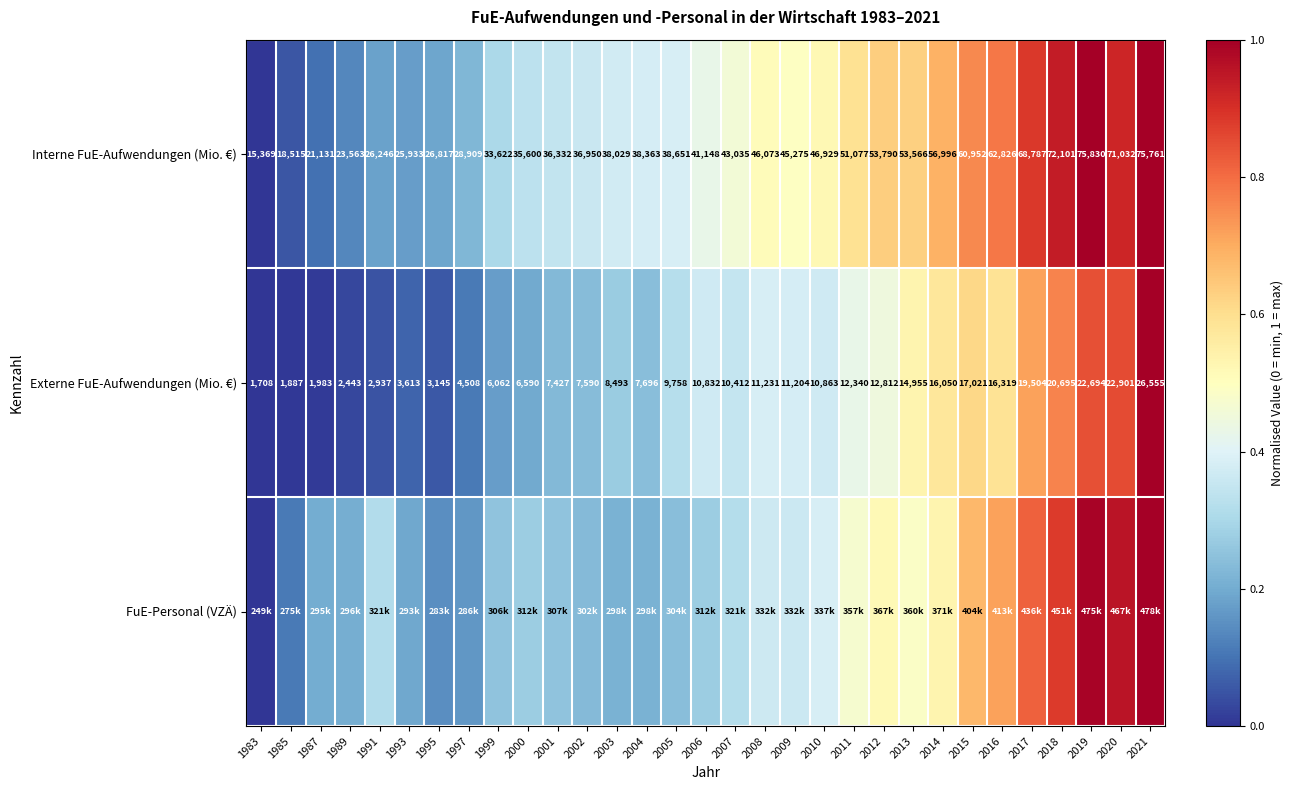

How many data points in Externe FuE-Aufwendungen (Mio. €) are less than 10412?

15